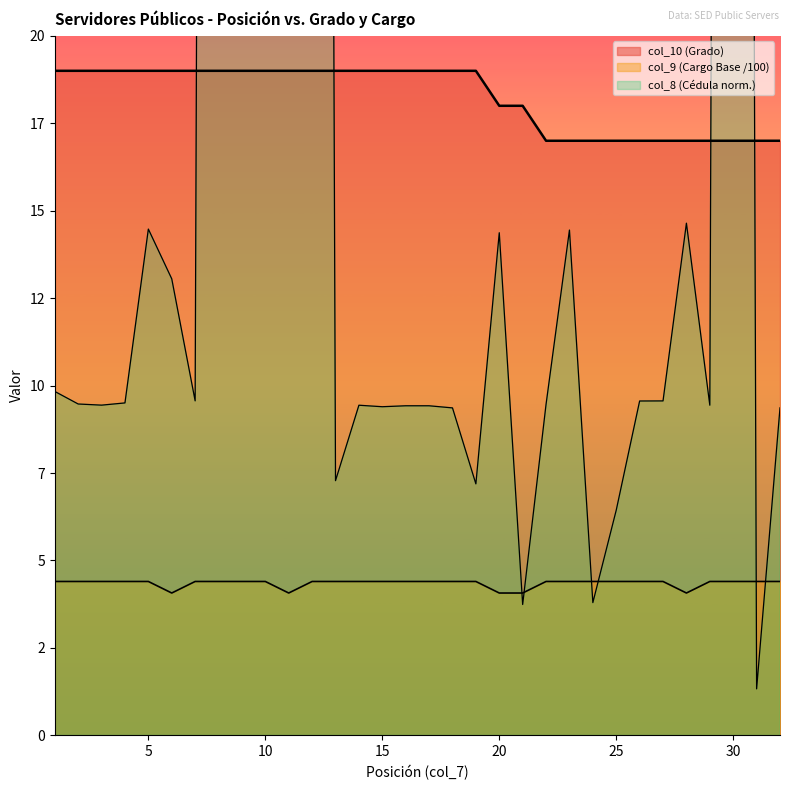

In col_8, how many points are higher than both neighbors (excluding endpoints)?

9